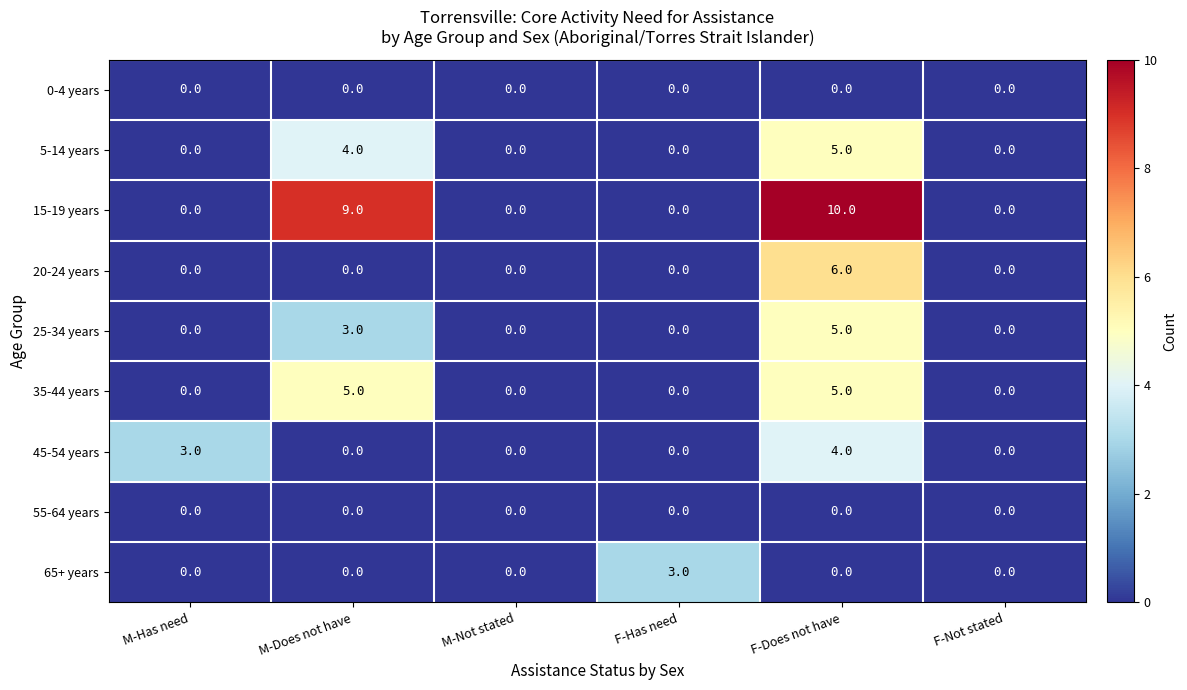

What is the spread (max minus min) of values at M-Has need?

3